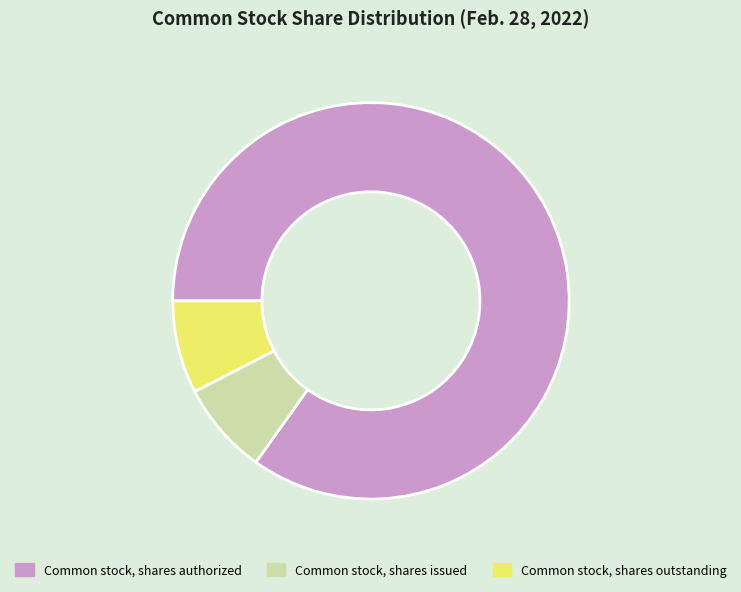

Which category accounts for the majority?

Common stock, shares authorized